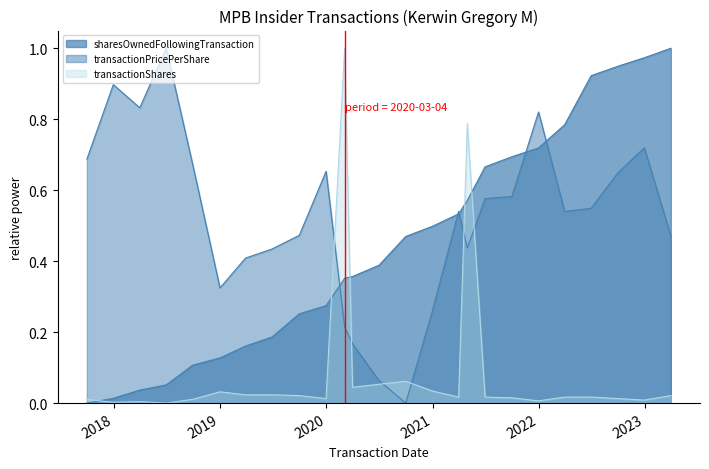

What is the value of the transactionPricePerShare point at the 19th from the left?

0.6